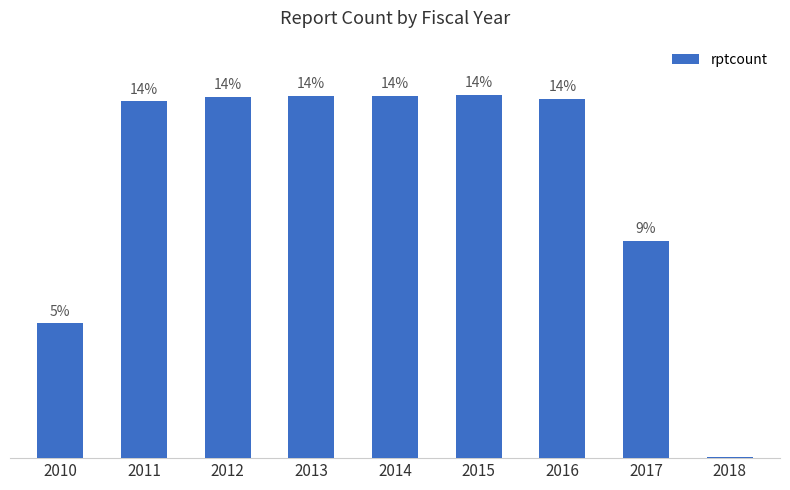

How many bars are there in total?

9